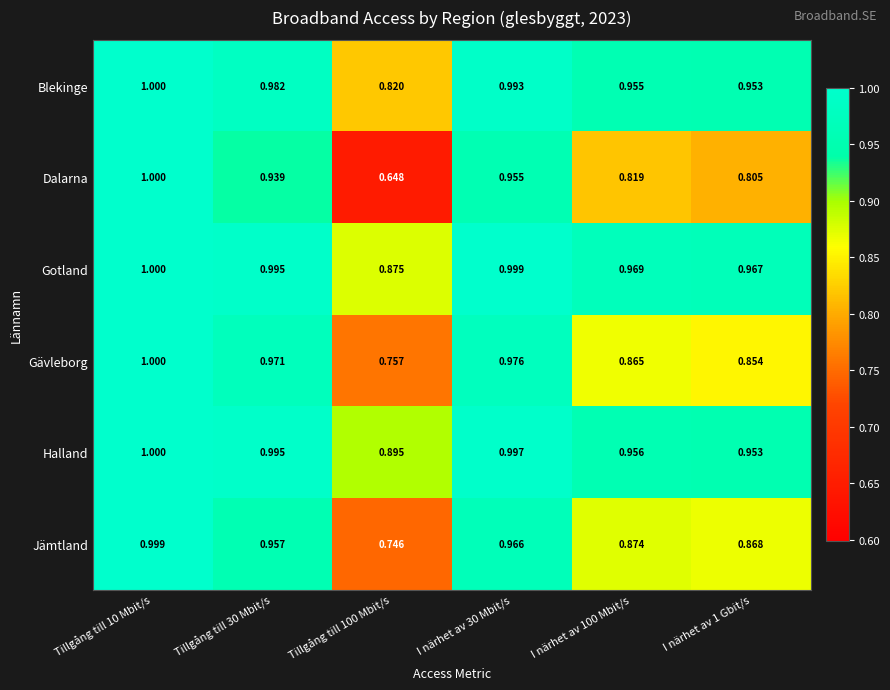

Rank the series at I närhet av 100 Mbit/s from lowest to highest value.

Dalarna, Gävleborg, Jämtland, Blekinge, Halland, Gotland